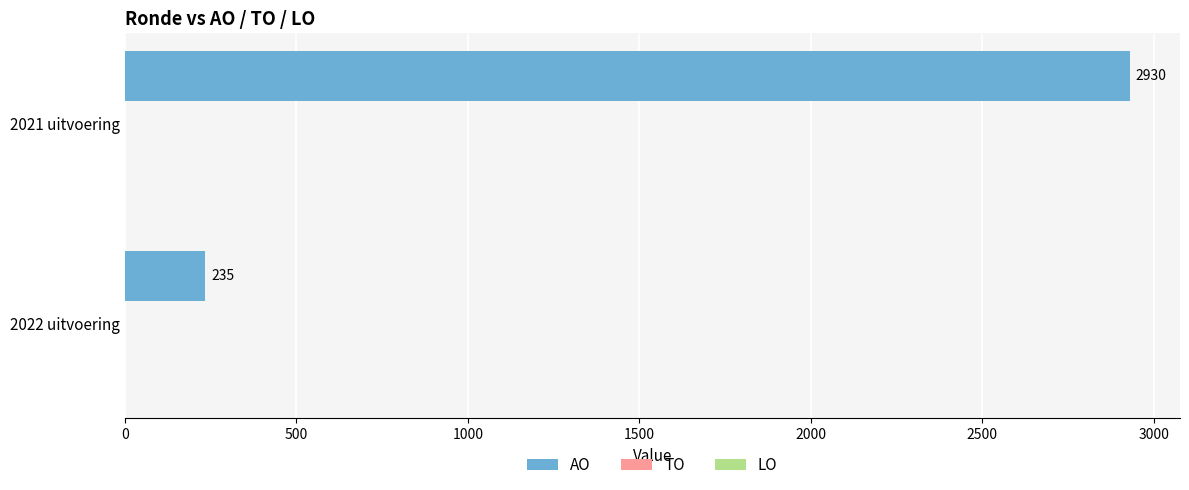

Which label corresponds to the largest value in the chart?

2021 uitvoering